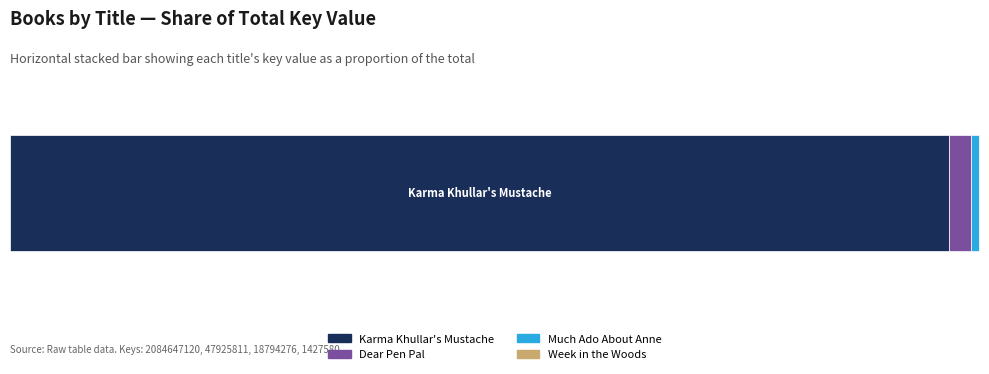

What is the value of the eBook bar at the 2nd from the left?

47925811